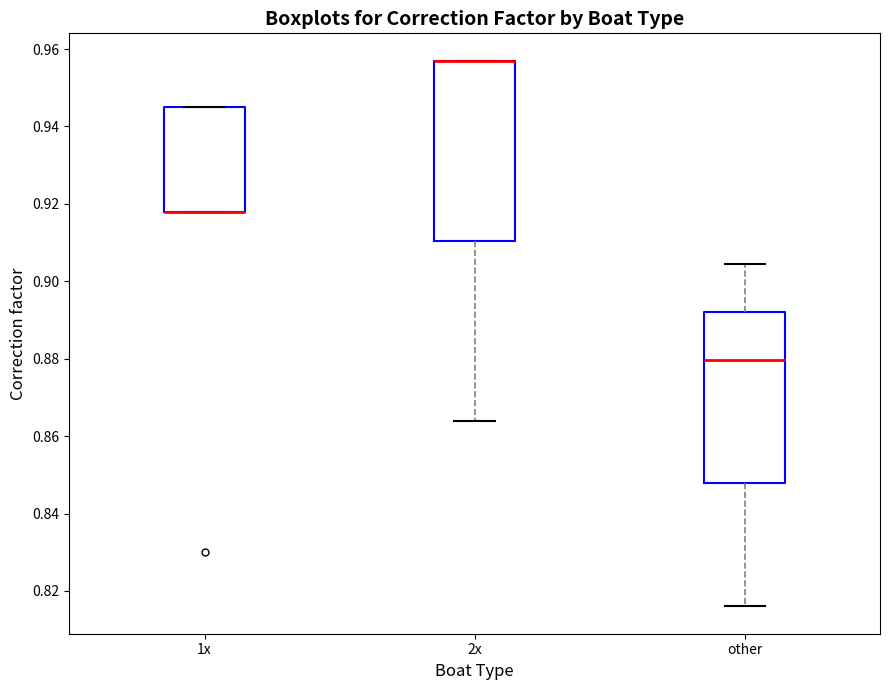

Reading left to right, read every box against the y-axis: the position of its median line, the range the box covers, and the ends of its whiskers. The values are not printed on the chart, so give them approximately, as read against the axis.

1x: median 0.918 (drawn on the box's lower edge), box 0.918 to 0.946, whiskers 0.918 to 0.946
2x: median 0.958 (drawn on the box's upper edge), box 0.910 to 0.958, whiskers 0.864 to 0.958
other: median 0.880, box 0.848 to 0.892, whiskers 0.816 to 0.904